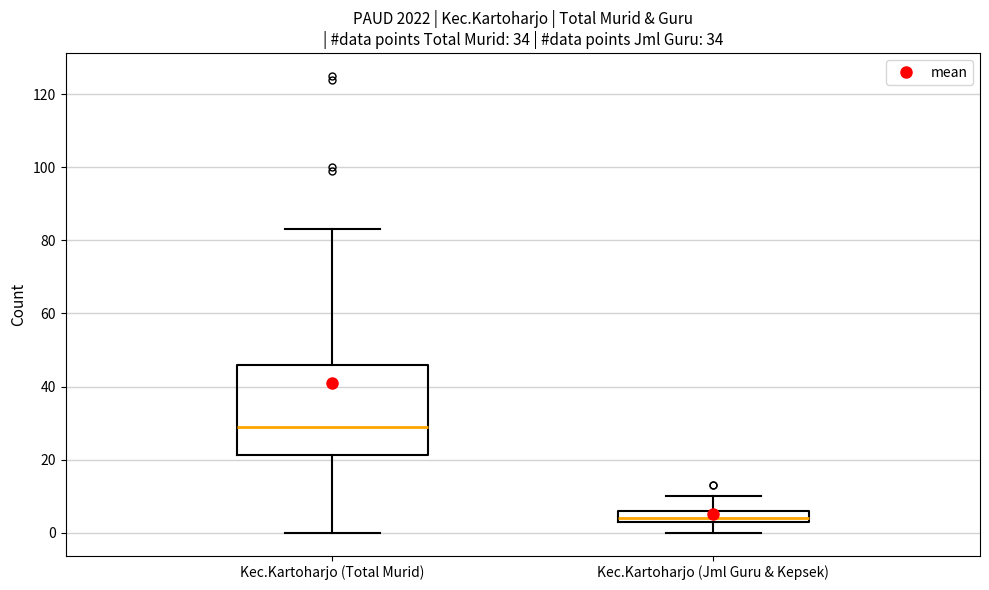

Where is the upper edge of the box for Kec.Kartoharjo (Jml Guru & Kepsek) on the y-axis? The values are not printed on the chart, so give them approximately, as read against the axis.

6